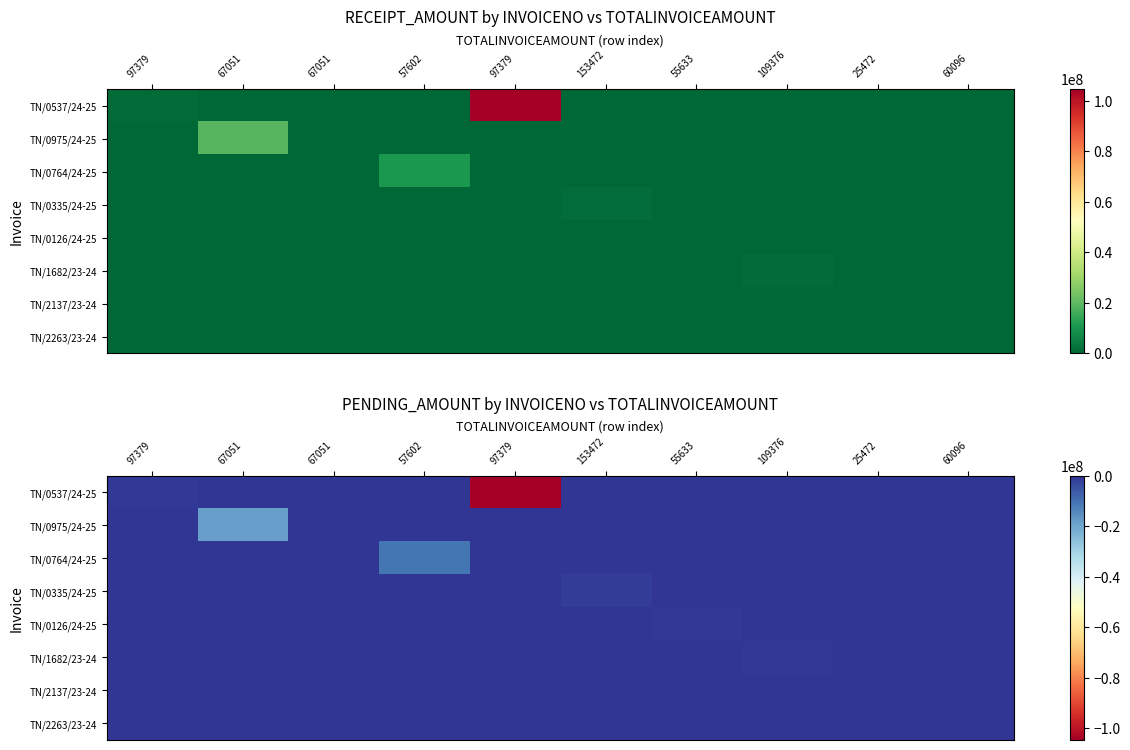

Is the value of TN/0537/24-25 at 97379 greater than the value of TN/0764/24-25 at 153472?

No